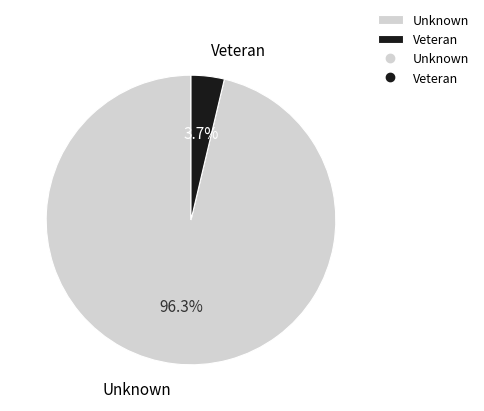

To the nearest percent, what is the difference between the Unknown and Veteran slice percentages?

93%